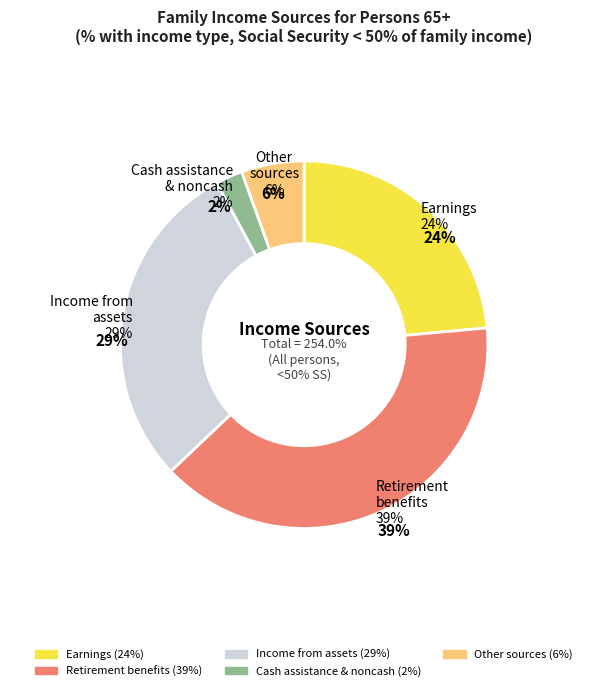

Rank the categories by value from lowest to highest.

Cash public assistance
and noncash benefits, Other sources, Earnings, Income from assets, Retirement benefits